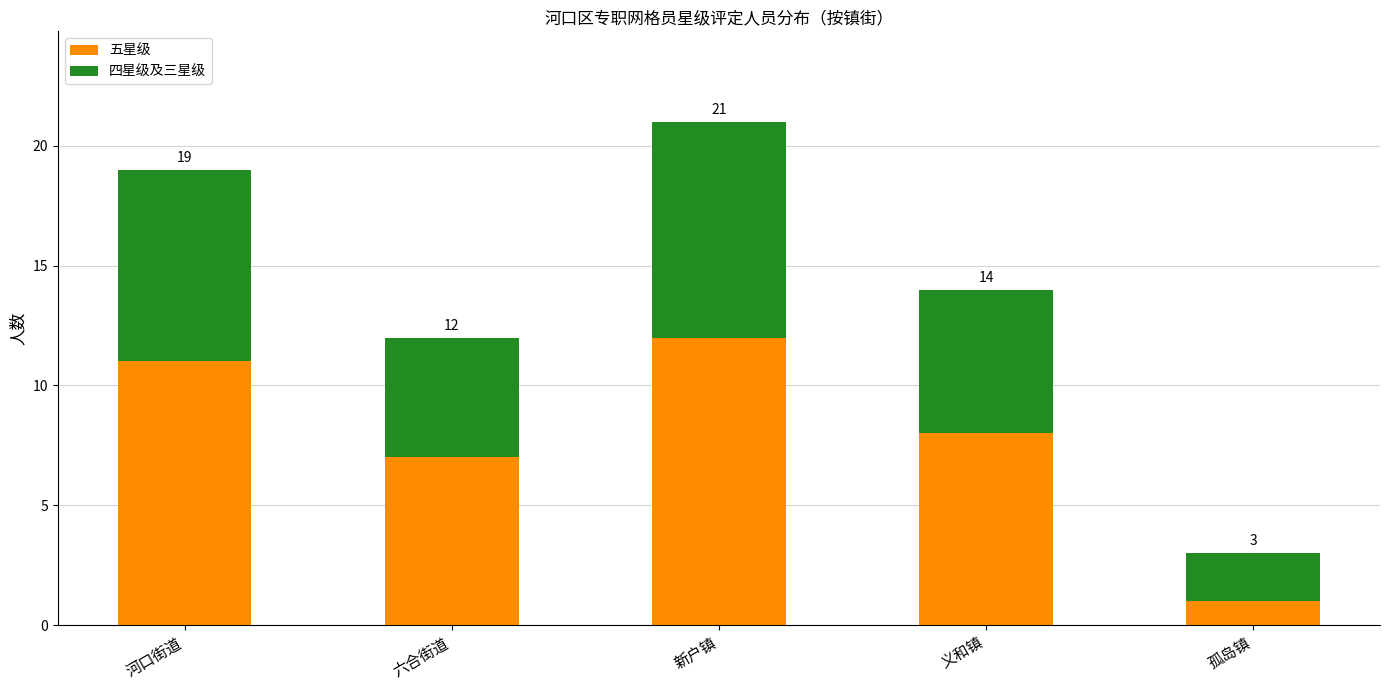

Are the bars grouped side by side (vs. stacked)?

No